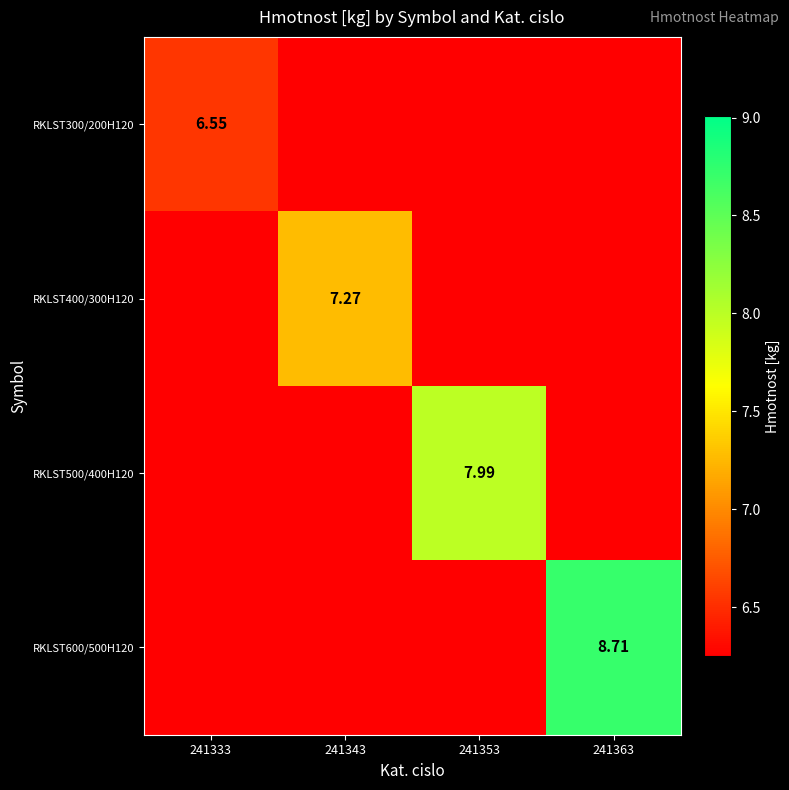

List the series in order of their overall mean, highest first.

RKLST600/500H120, RKLST500/400H120, RKLST400/300H120, RKLST300/200H120